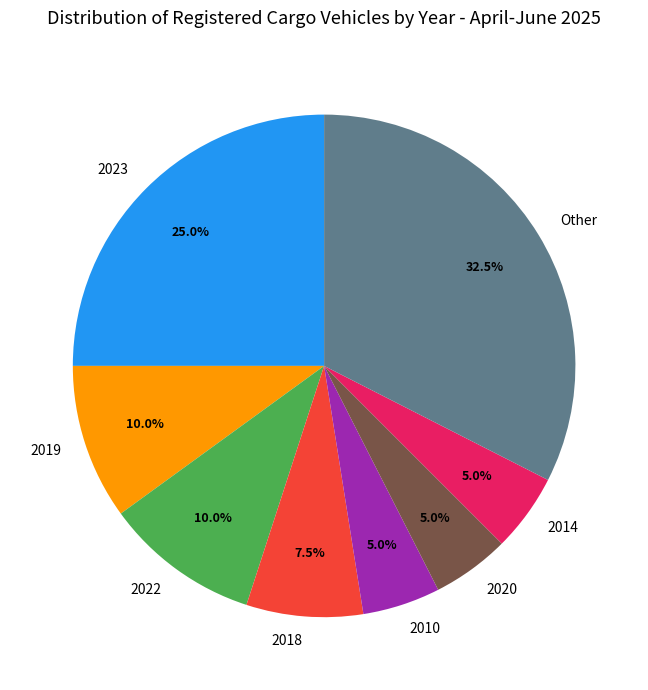

To the nearest percent, what portion does 2023 represent?

25%